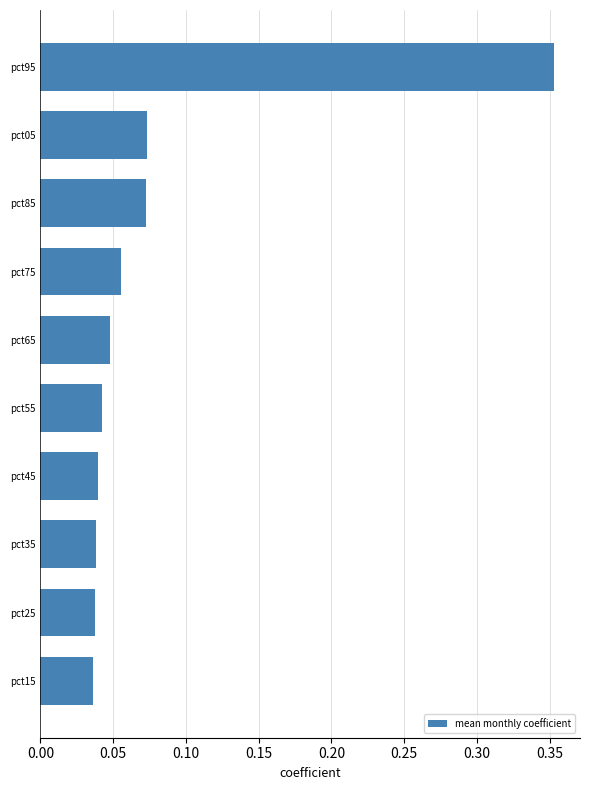

At which category does the chart reach its peak across all series?

pct95